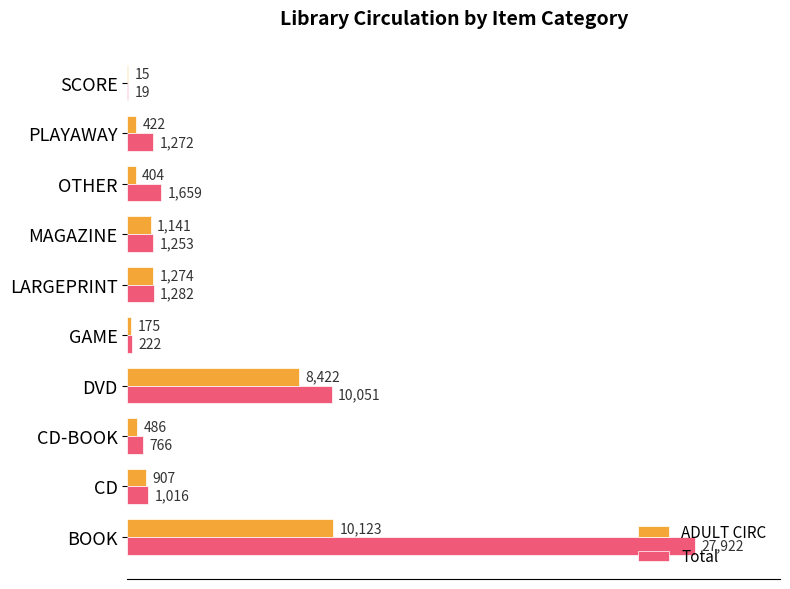

Which series has the widest spread of values?

Total